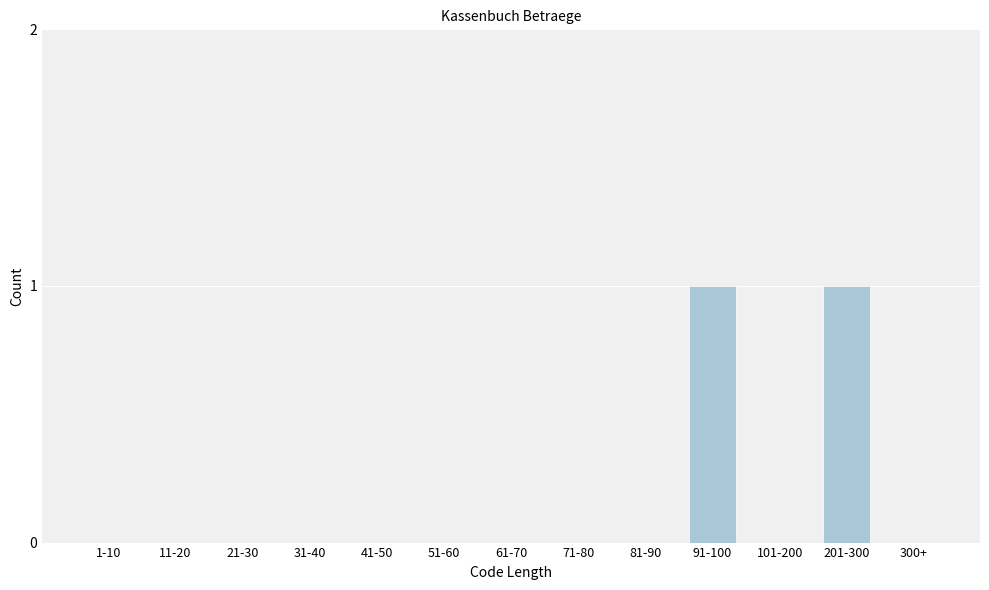

Reading left to right, transcribe all the data shown in this chart.

1-10=0	11-20=0	21-30=0	31-40=0	41-50=0	51-60=0	61-70=0	71-80=0	81-90=0	91-100=1	101-200=0	201-300=1	300+=0